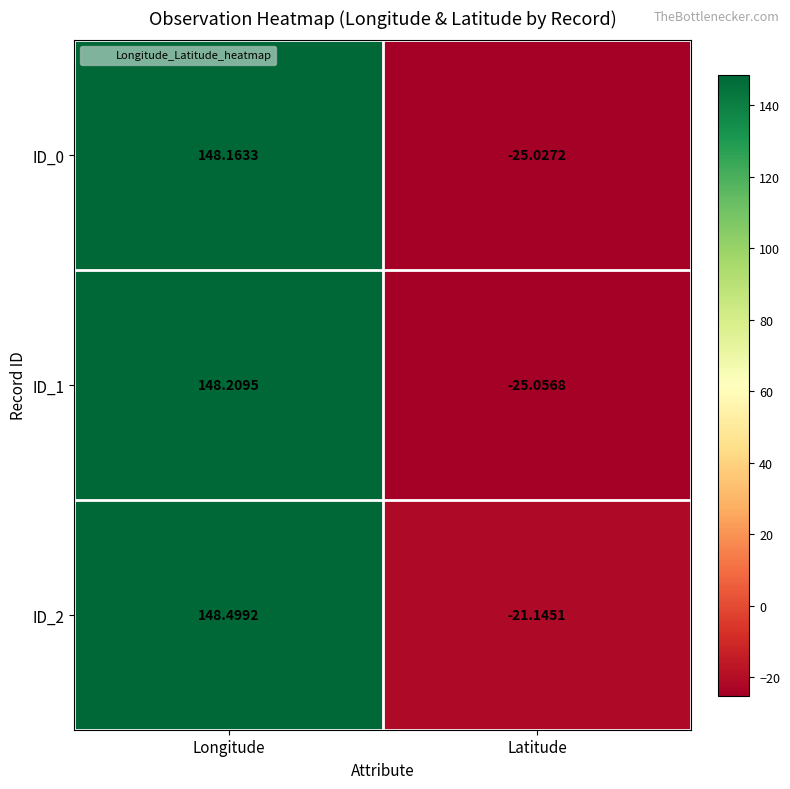

Rank the categories by ID_0 value from highest to lowest.

Longitude, Latitude